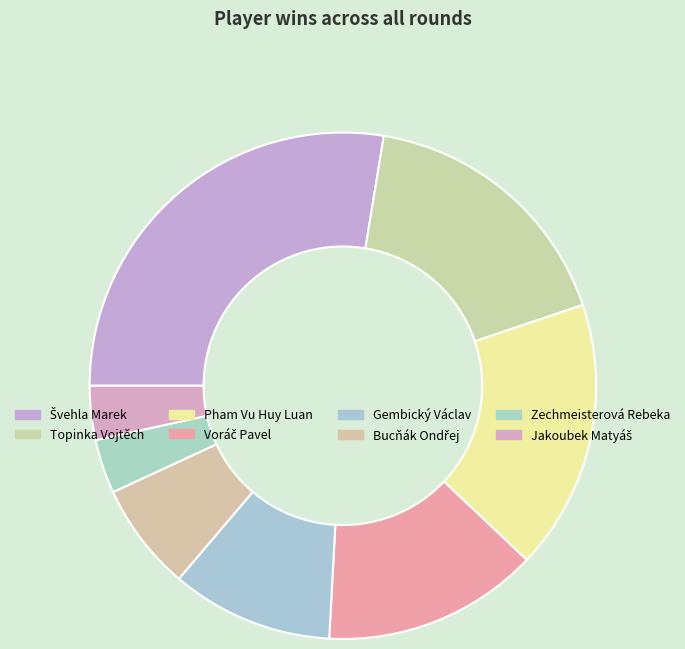

Rank the categories by value from highest to lowest.

Švehla Marek, Topinka Vojtěch, Pham Vu Huy Luan, Voráč Pavel, Gembický Václav, Bucňák Ondřej, Zechmeisterová Rebeka, Jakoubek Matyáš